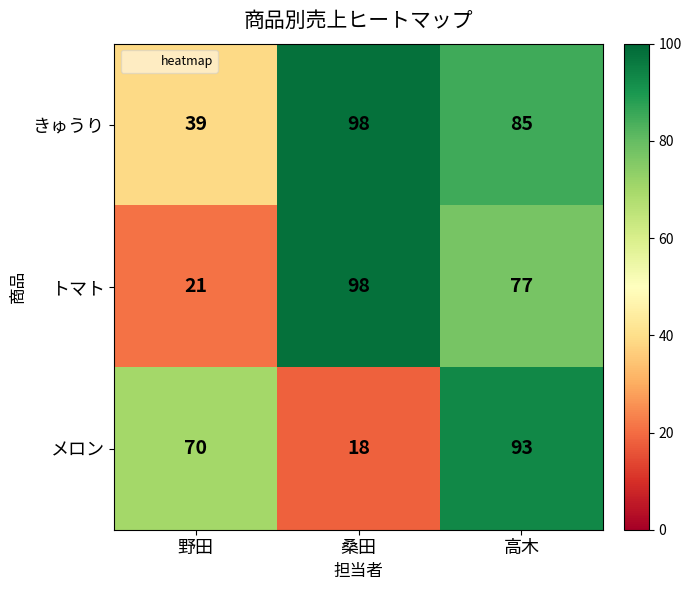

At 高木, list the series in order from smallest to largest.

トマト, きゅうり, メロン